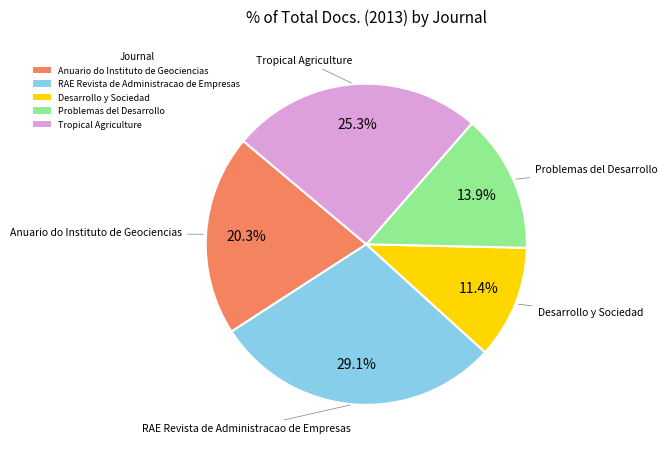

What is the smallest slice in the pie chart?

Desarrollo y Sociedad